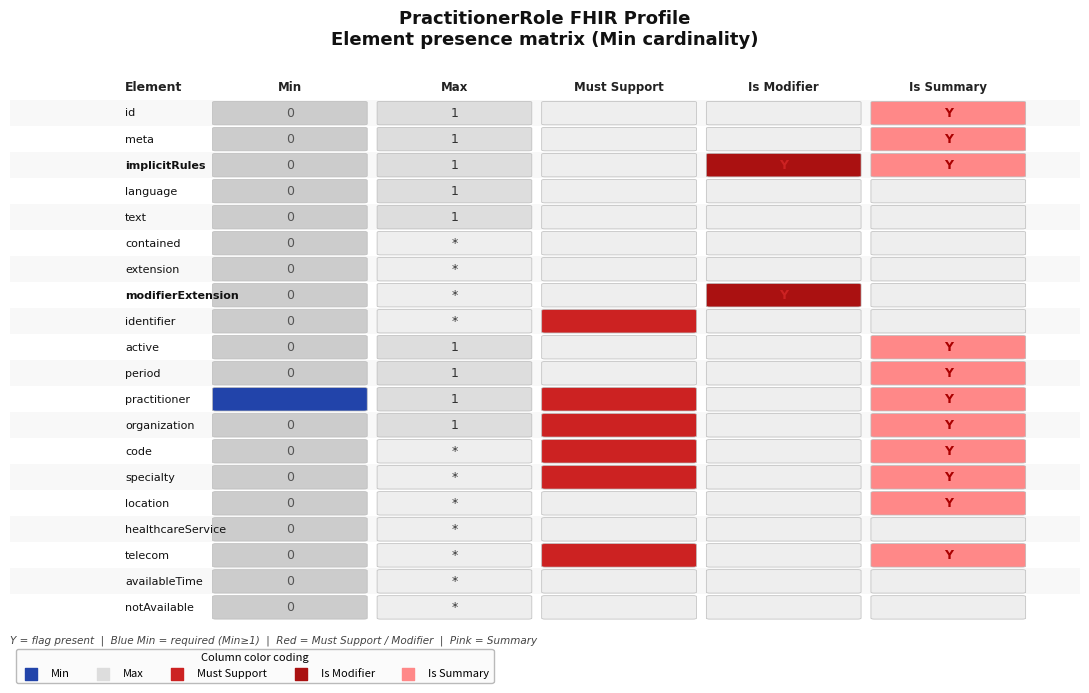

Between 3 and 1, which is larger?

1